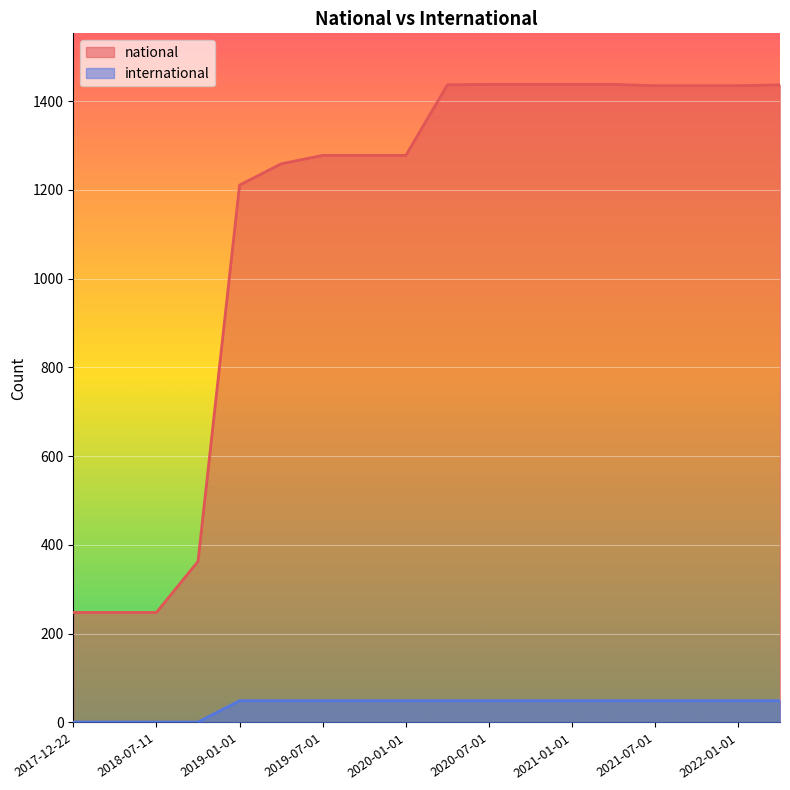

True or false: international has a value of 49 at 2020-04-01.

True